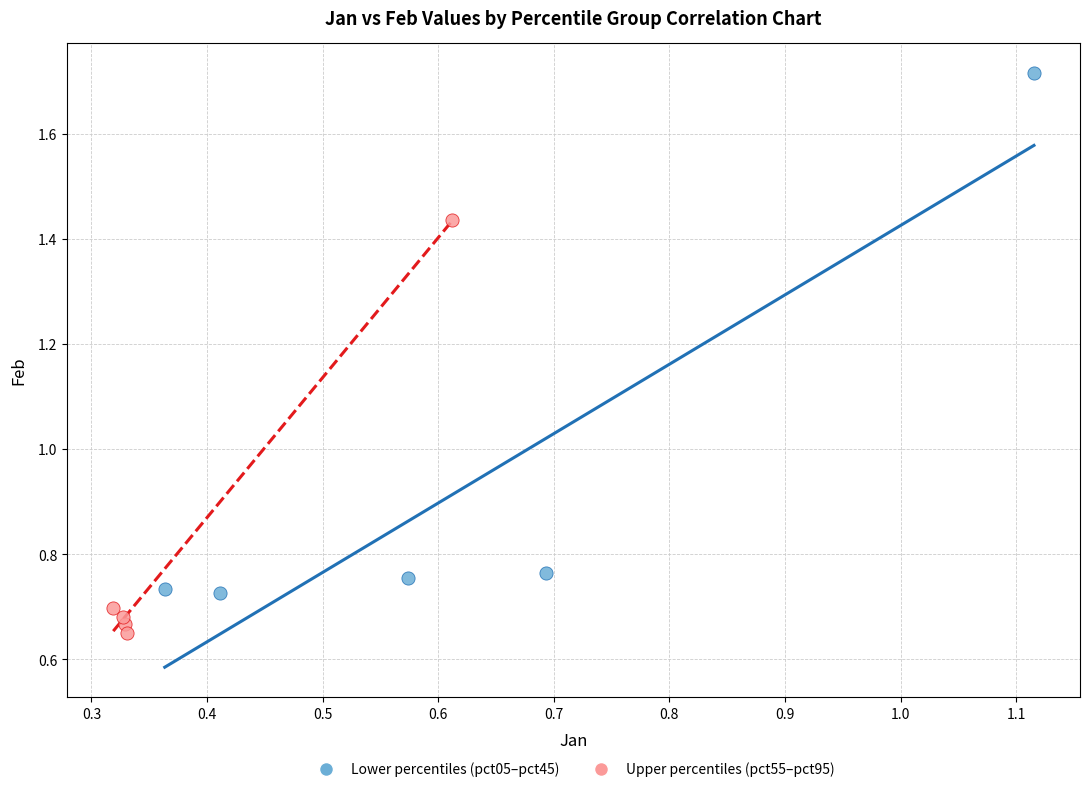

Which series reaches the maximum Y coordinate?

Lower percentiles (pct05–pct45)